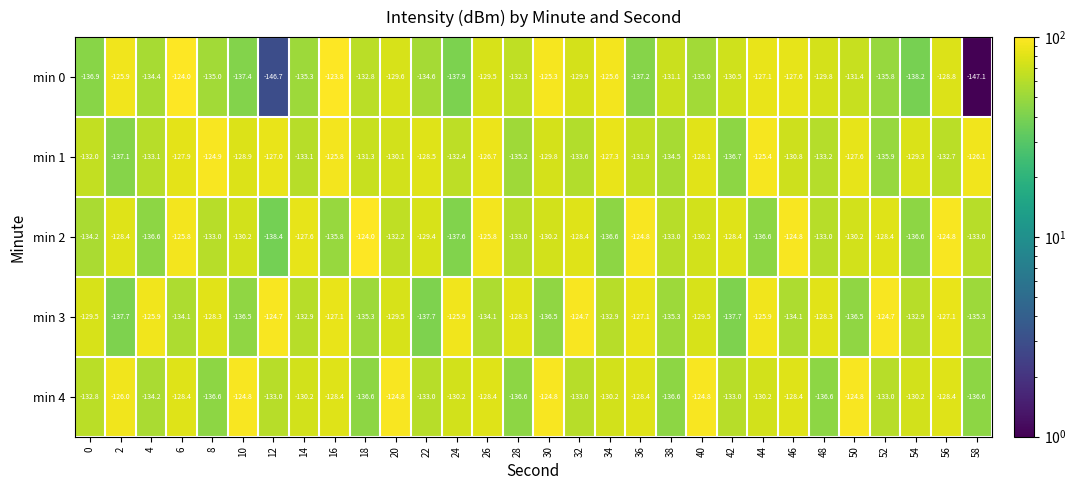

Which category has the lowest value across all series?

58